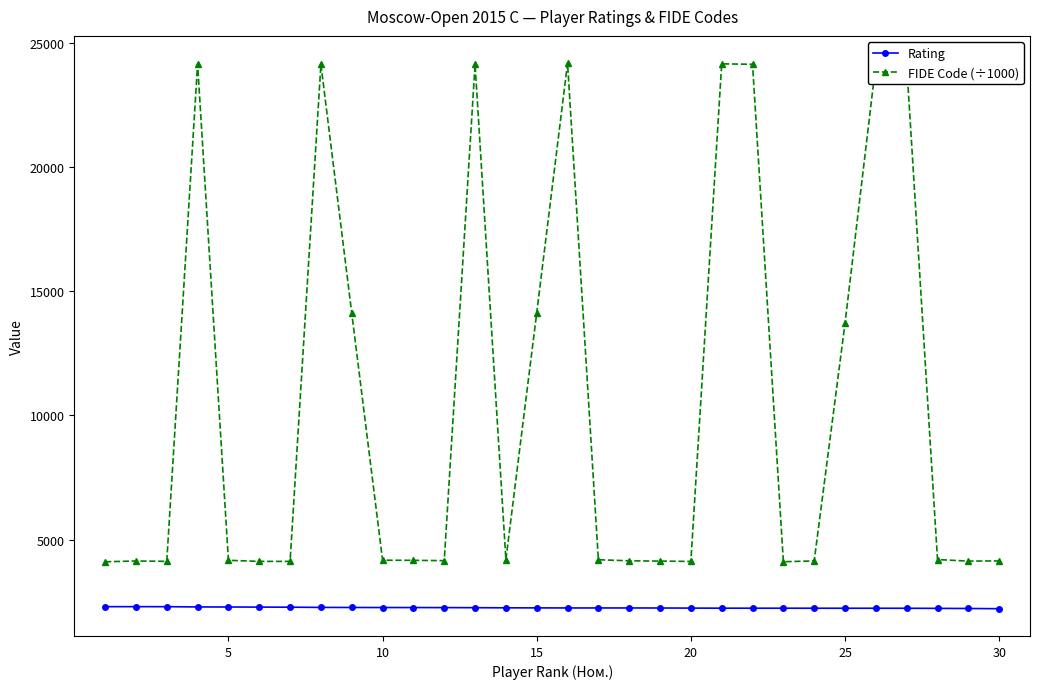

What is the sum of all Rating values?

67632.0